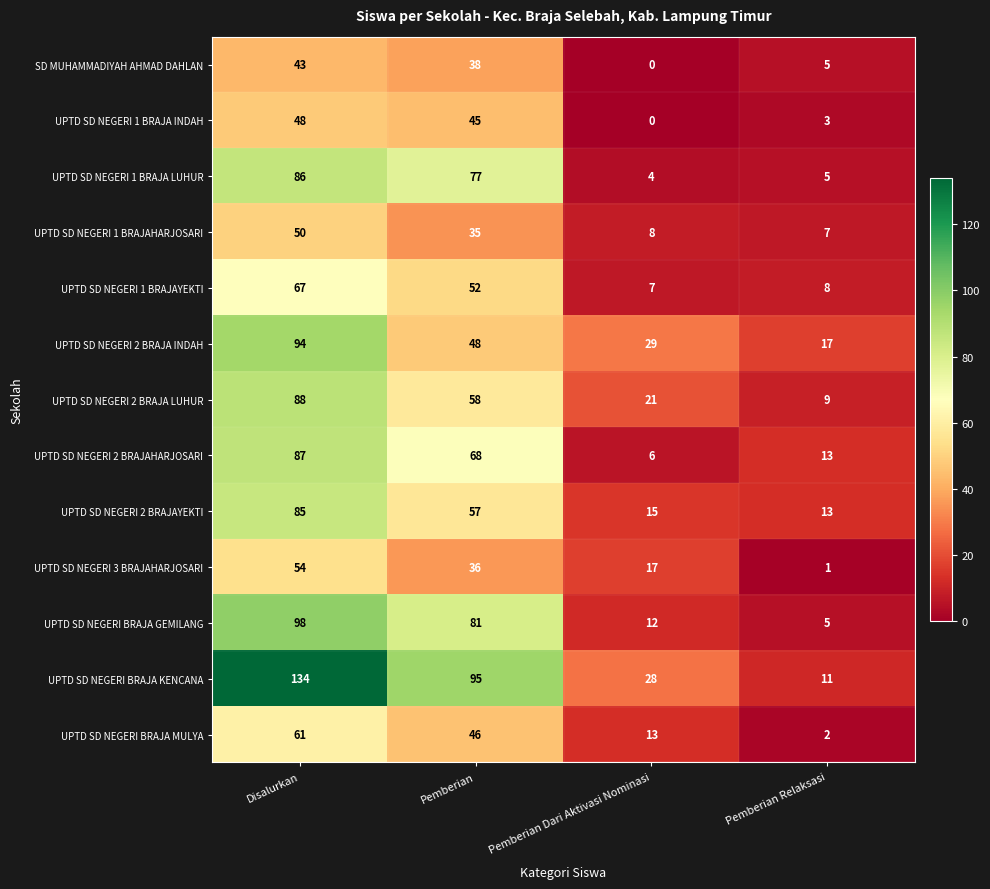

Which series has the largest range (max minus min)?

UPTD SD NEGERI BRAJA KENCANA